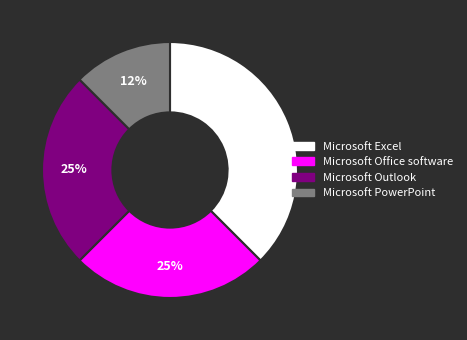

Is there any slice that represents more than half of the pie?

No